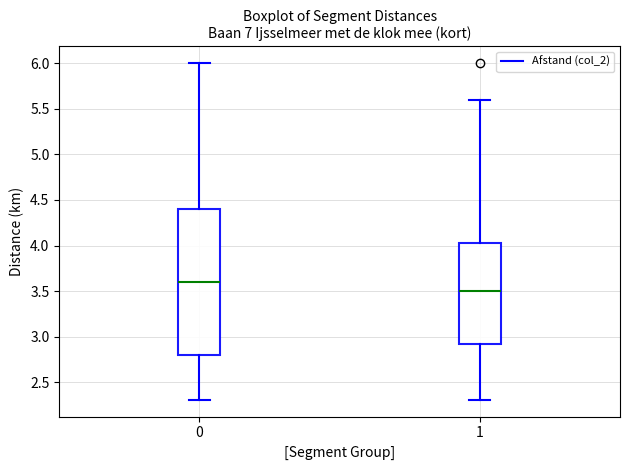

Reading left to right, read every box against the y-axis: the position of its median line, the range the box covers, and the ends of its whiskers. The values are not printed on the chart, so give them approximately, as read against the axis.

0: median 3.60, box 2.80 to 4.40, whiskers 2.30 to 6.00
1: median 3.50, box 2.95 to 4.05, whiskers 2.30 to 5.60